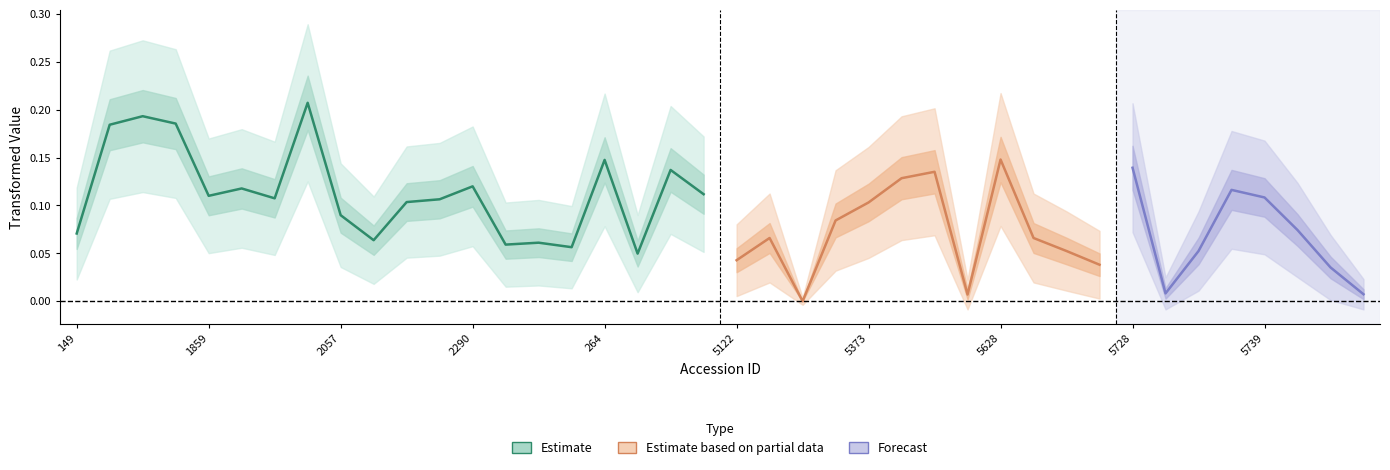

How many data points in sqr are above 0?

39